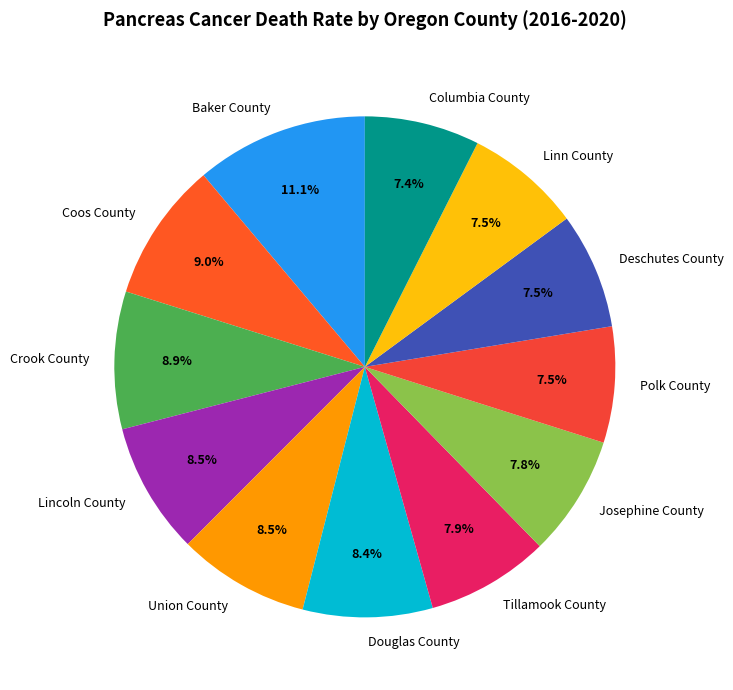

Combined, do Polk County and Union County account for over 50%?

No